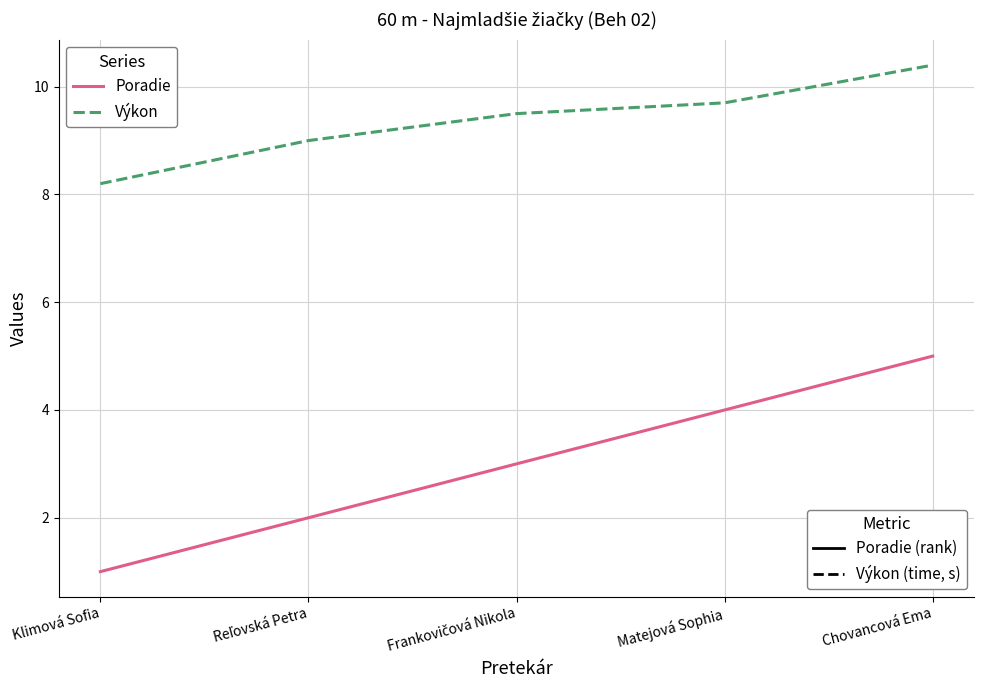

What is the spread (max minus min) of values at Chovancová Ema?

5.4